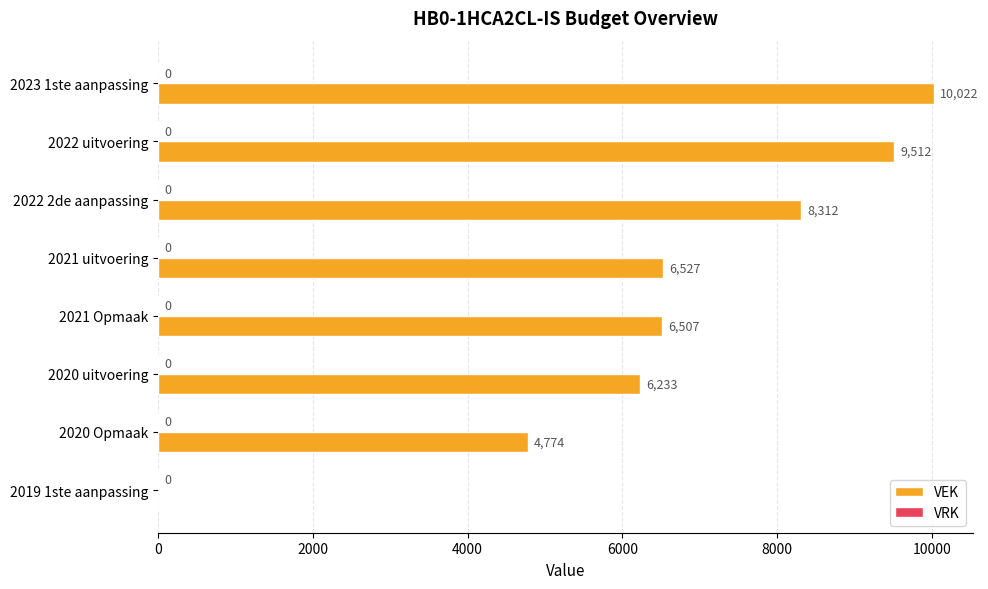

What is the change in value from 2022 uitvoering to 2021 uitvoering?

-2985